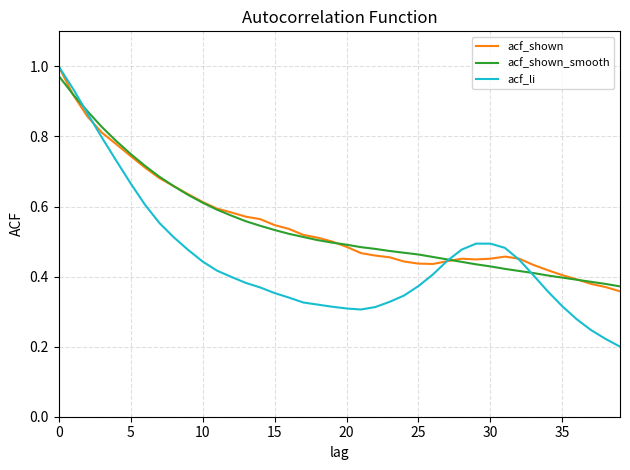

Which series has the largest range (max minus min)?

acf_li